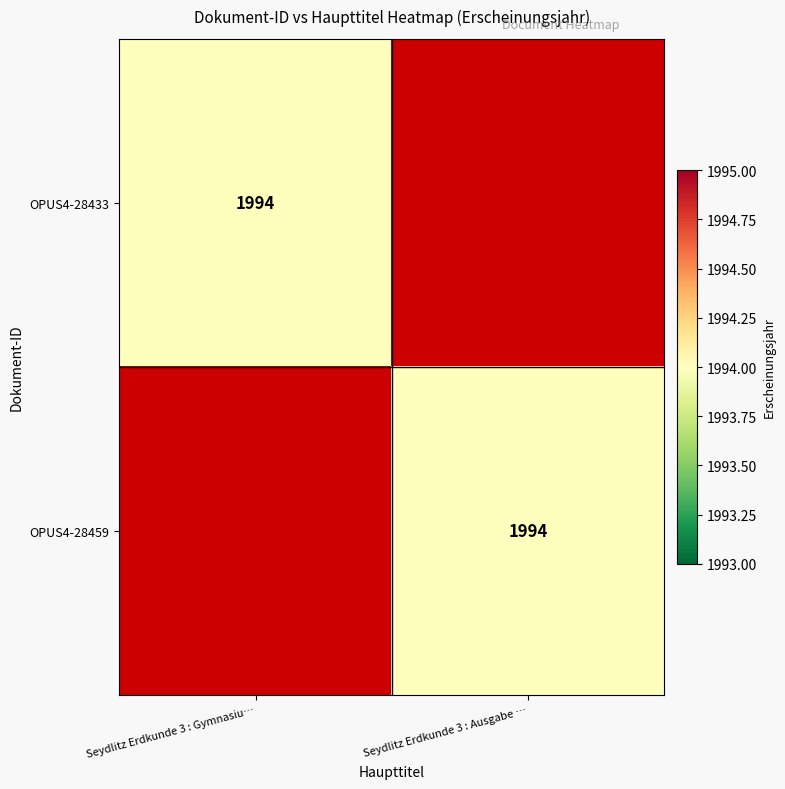

The value of OPUS4-28459 at Seydlitz Erdkunde 3 : Ausgabe … is 1994. True or false?

True